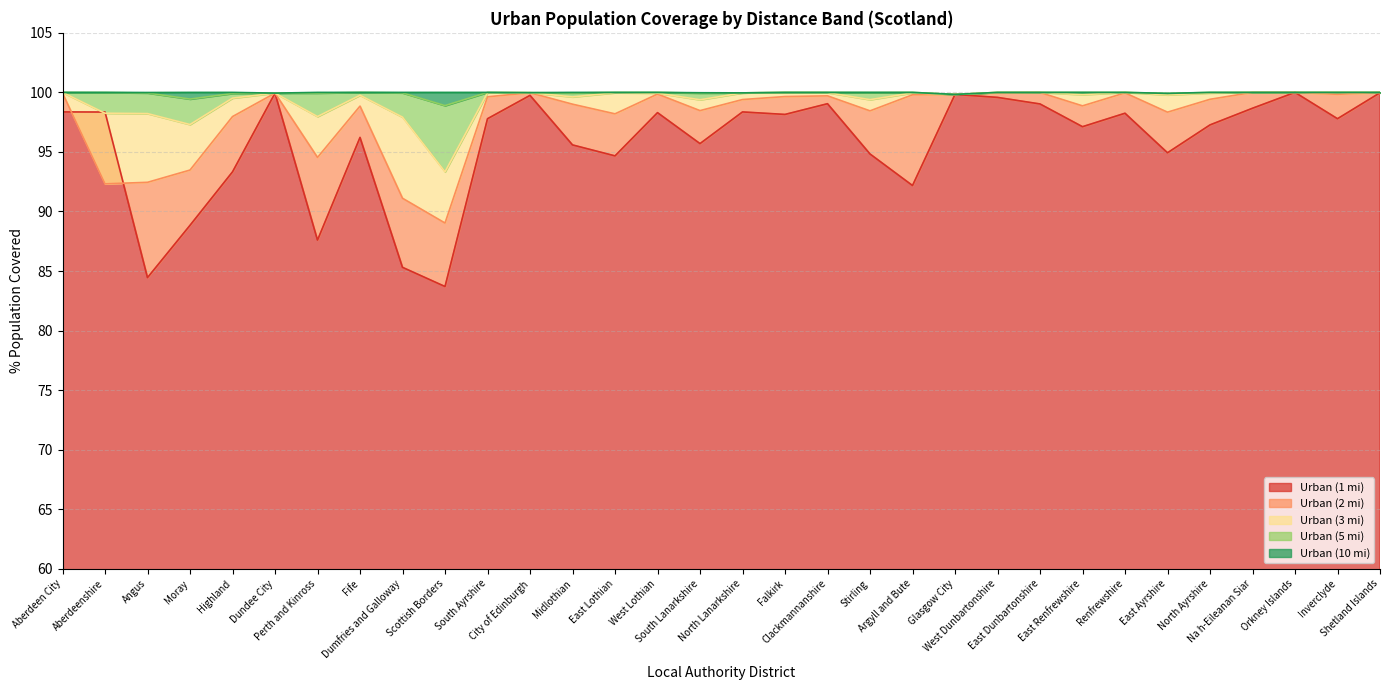

Which series has the largest total across all categories?

Urban (10 mi)